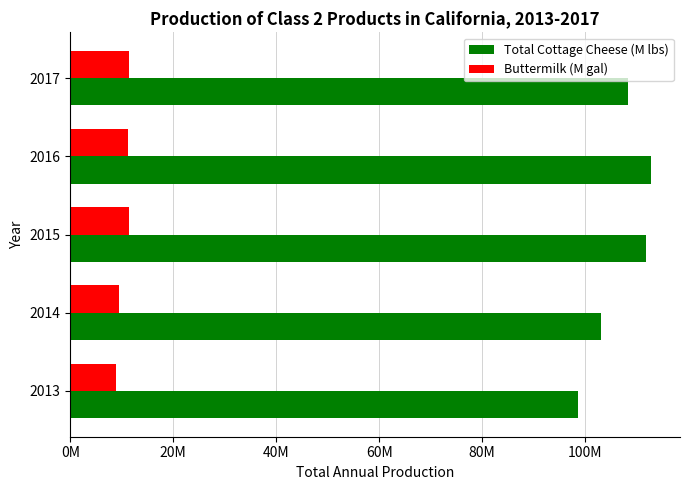

What are all the series names shown in the legend?

Total Cottage Cheese (M lbs), Buttermilk (M gal)